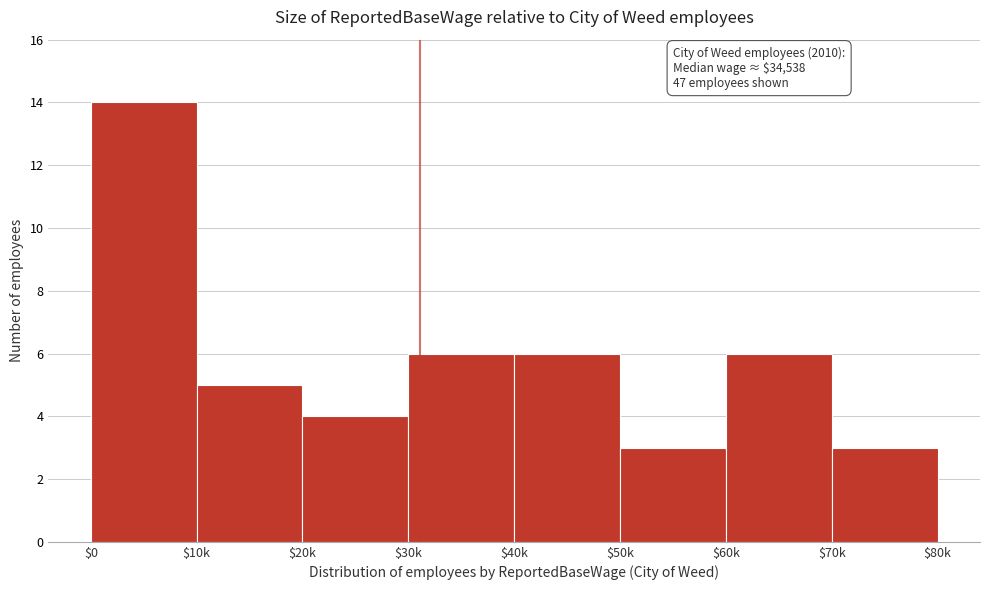

Reading left to right, what are all the values shown in this chart?

14	5	4	6	6	3	6	3